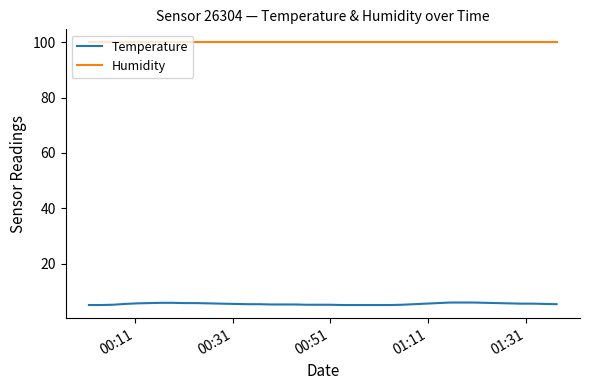

Which series has the largest total across all categories?

Humidity